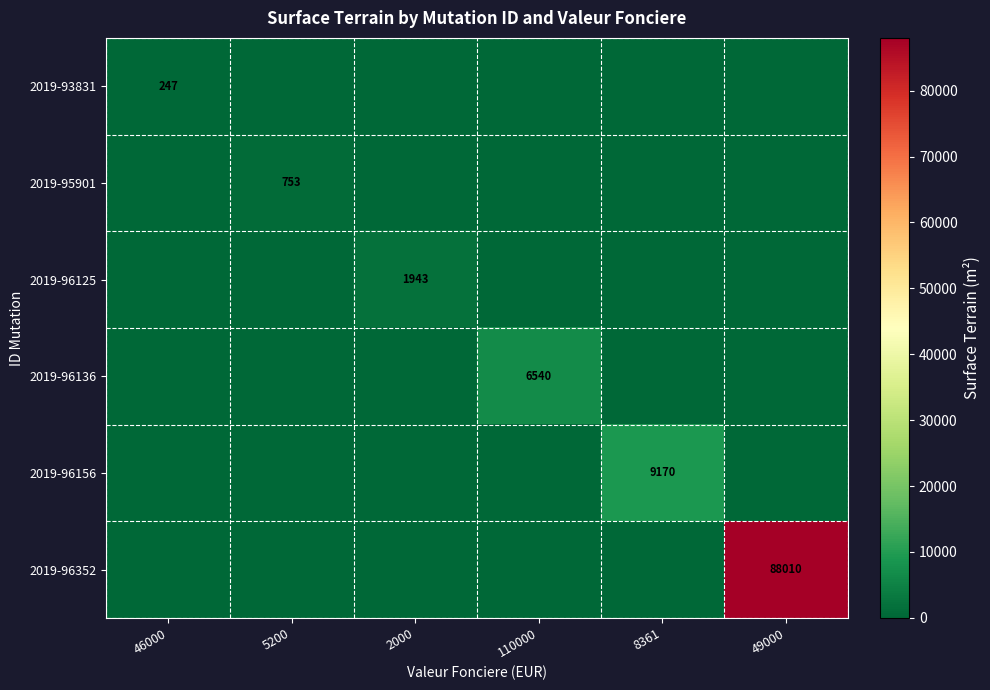

At which category does the chart reach its minimum across all series?

5200